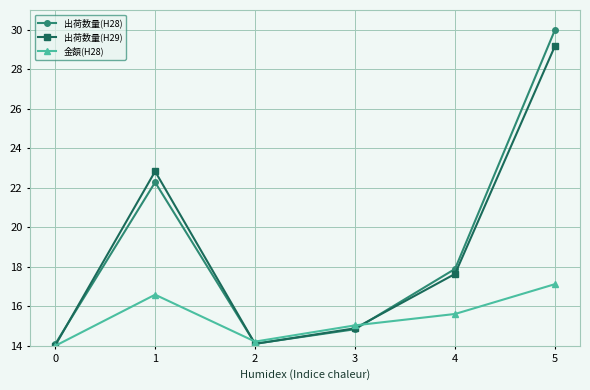

List the series in order of their peak value, lowest first.

金額(H28), 出荷数量(H29), 出荷数量(H28)